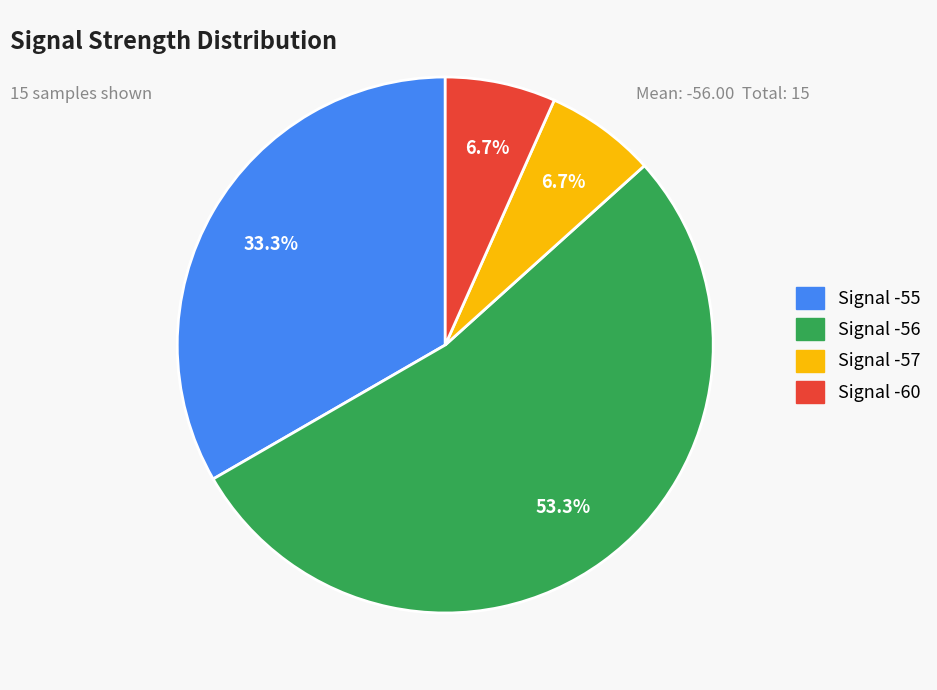

Is there any slice that represents more than half of the pie?

Yes